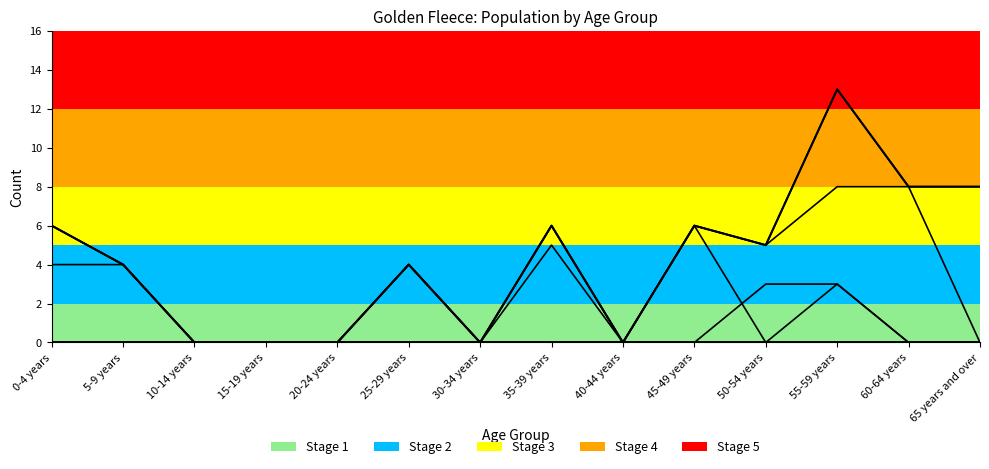

What is the change in value from 5-9 years to 45-49 years?

+2